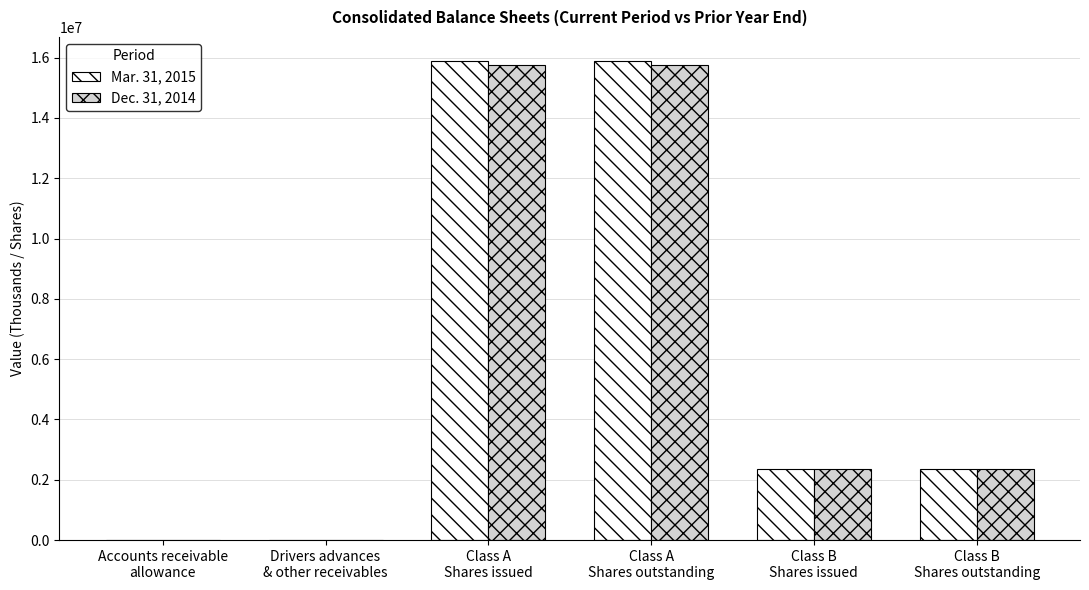

At which label does Dec. 31, 2014 first exceed 2350000?

Class A
Shares issued